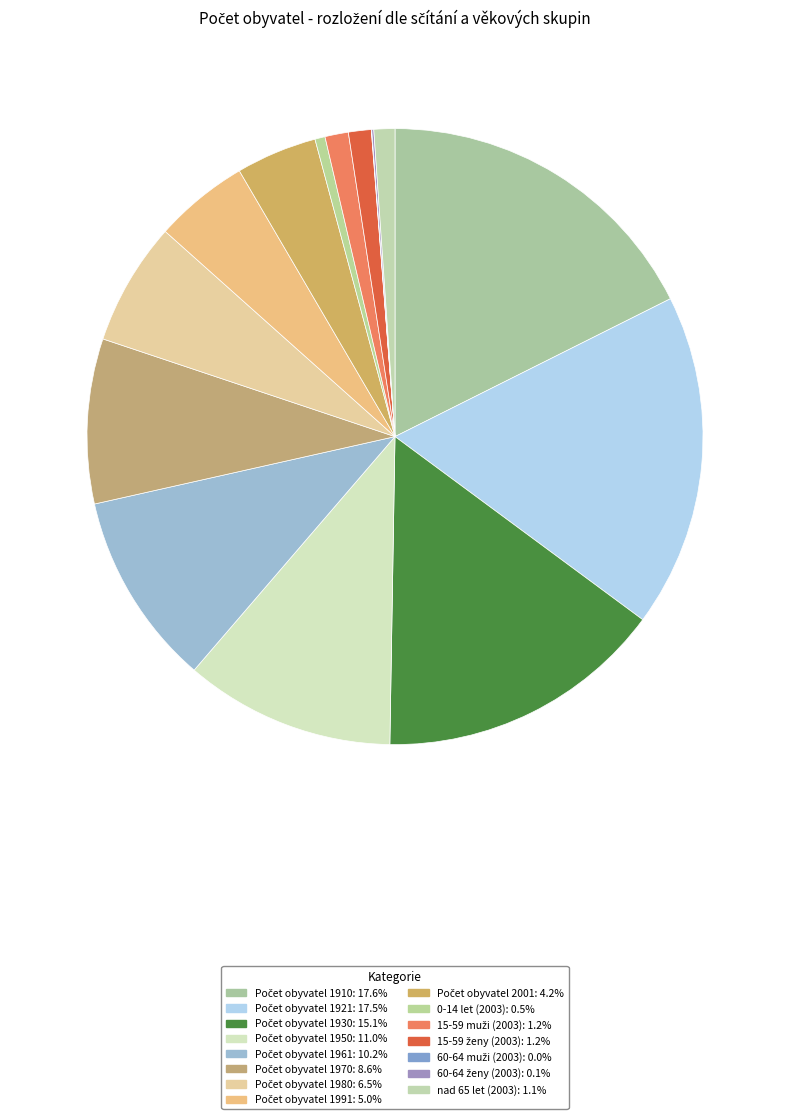

How many segments does this pie chart have?

15